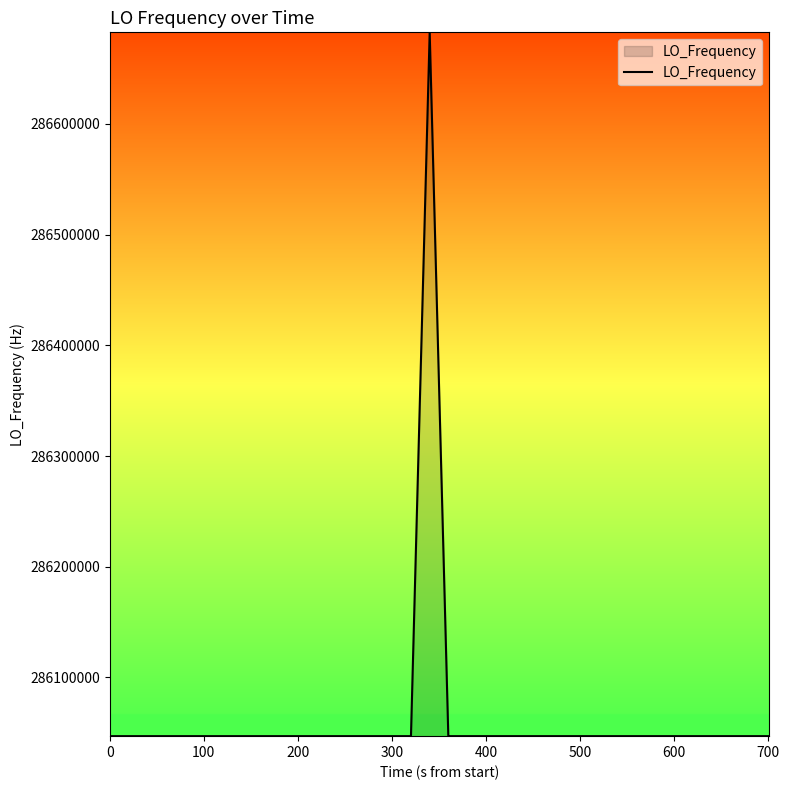

What is the difference between the maximum and minimum values?

635709.6